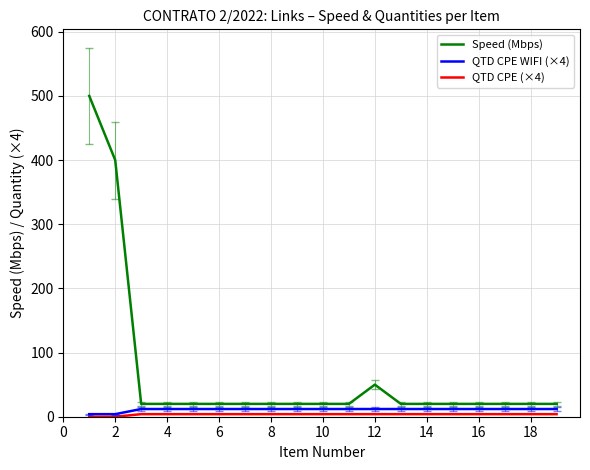

Which series has the widest spread of values?

Speed (Mbps)